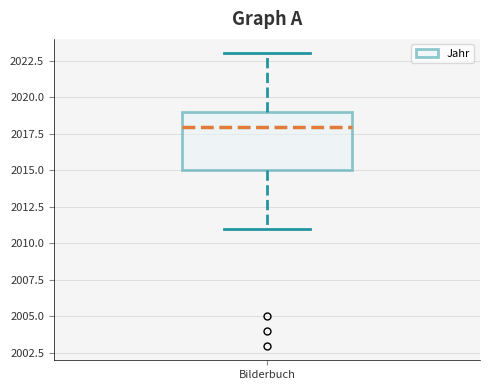

Read this box plot against the y-axis: the position of the median line, the range covered by the box, and the ends of both whiskers. The values are not printed on the chart, so give them approximately, as read against the axis.

median 2018, box 2015 to 2019, whiskers 2011 to 2023